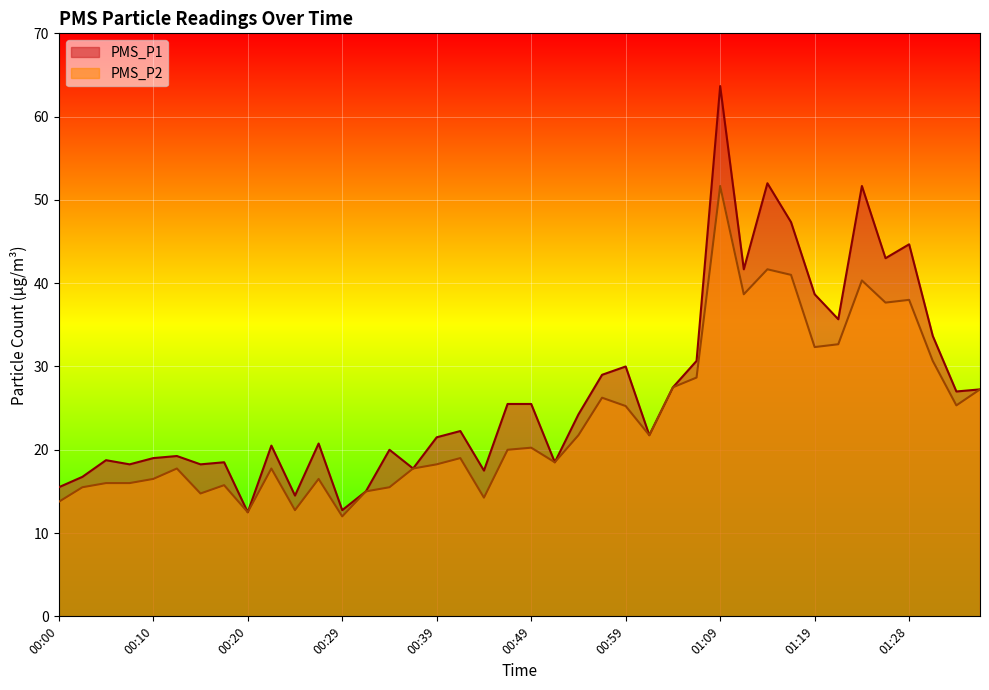

True or false: PMS_P1 has a value of 18.2 at 00:07.

True